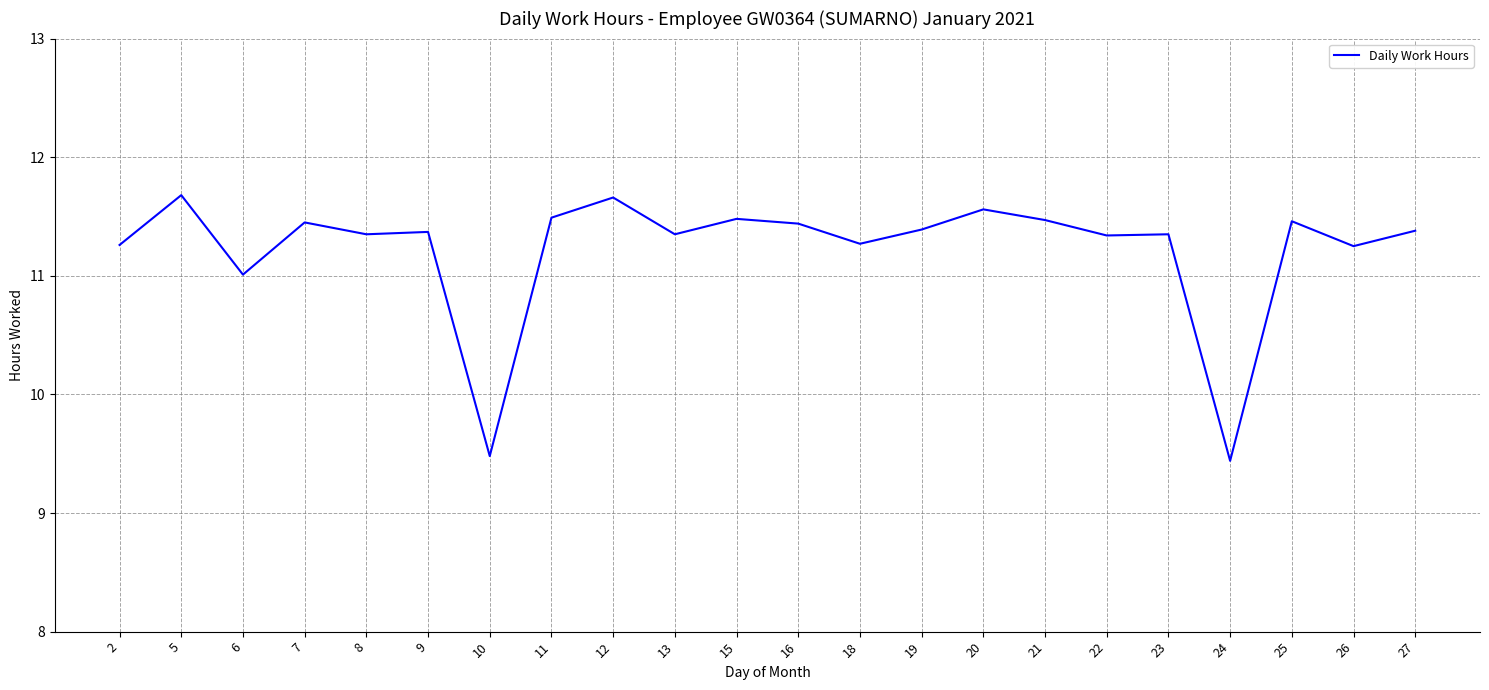

The value at 16 is 11.4. True or false?

True